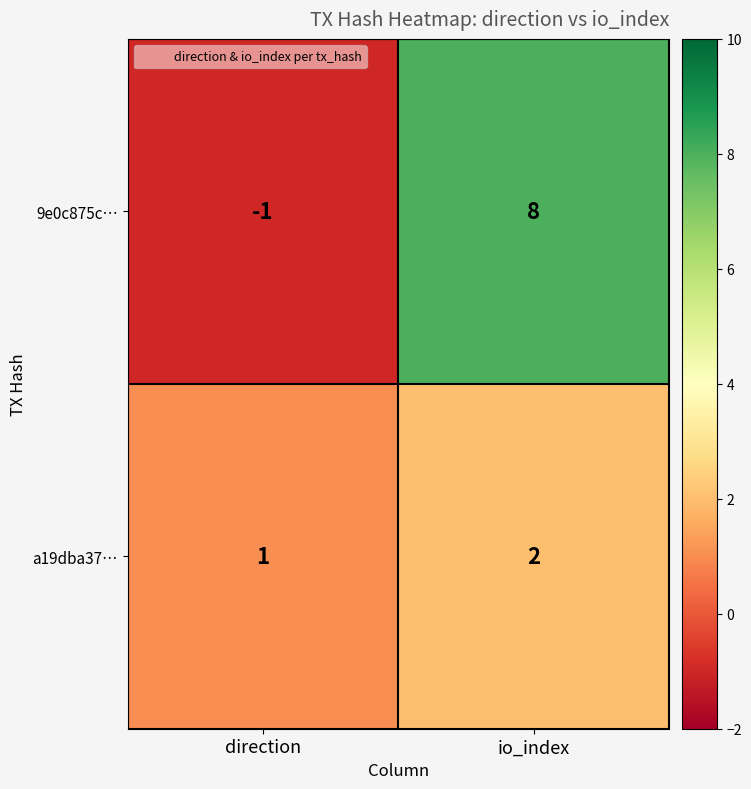

Is it true that 9e0c875c… equals 4 at io_index?

False